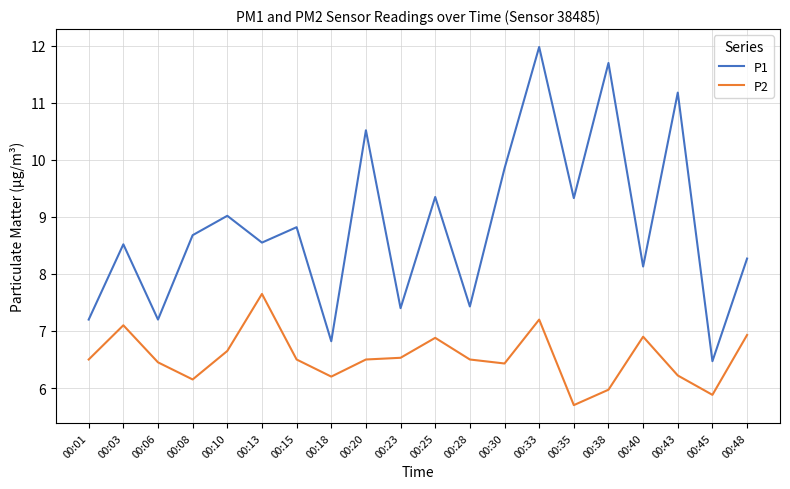

What is the difference between the second highest and minimum values in the P2 series?

1.5